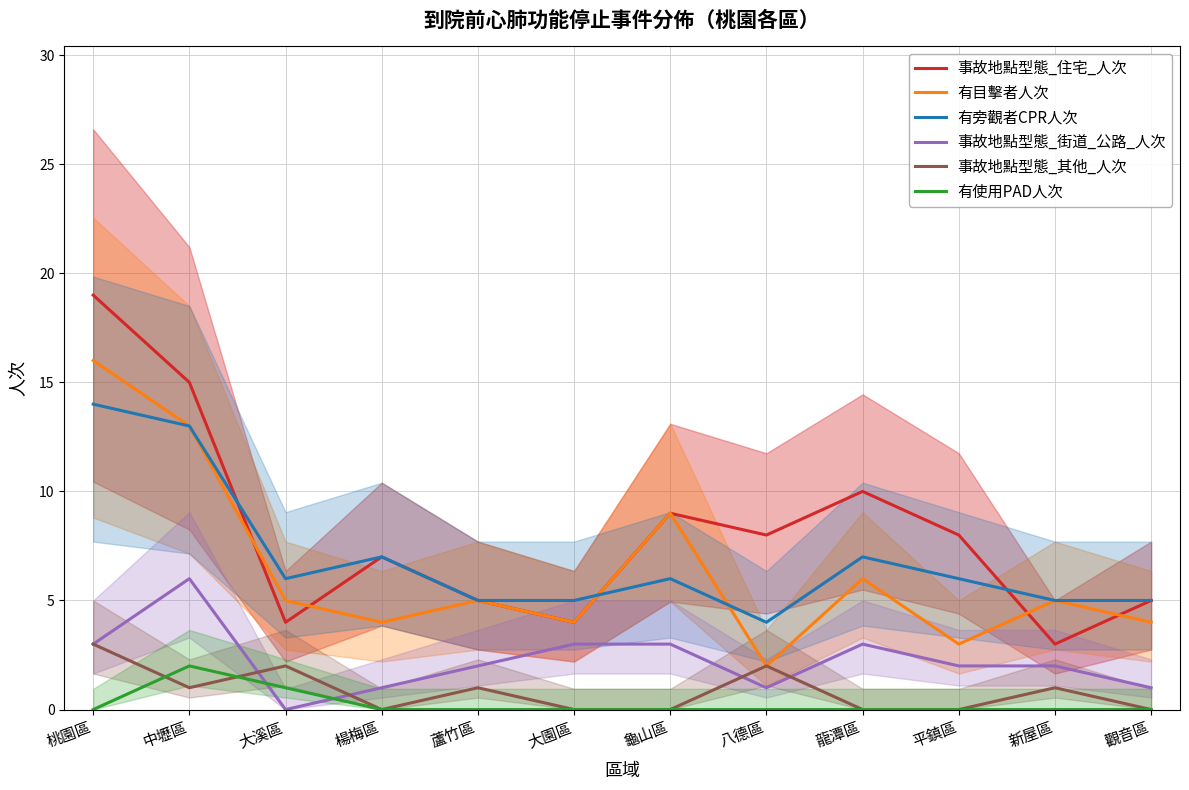

Is it true that 事故地點型態_街道_公路_人次 equals 2 at 蘆竹區?

True